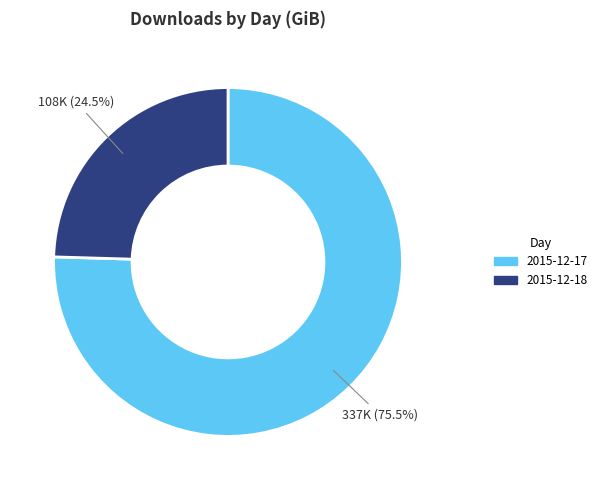

Which slice is the largest?

2015-12-17